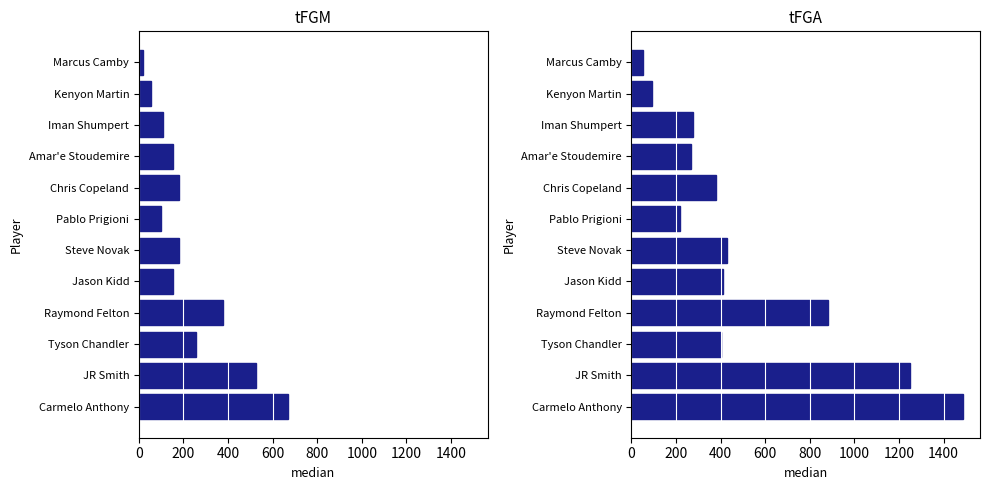

Are the bars grouped side by side (vs. stacked)?

Yes